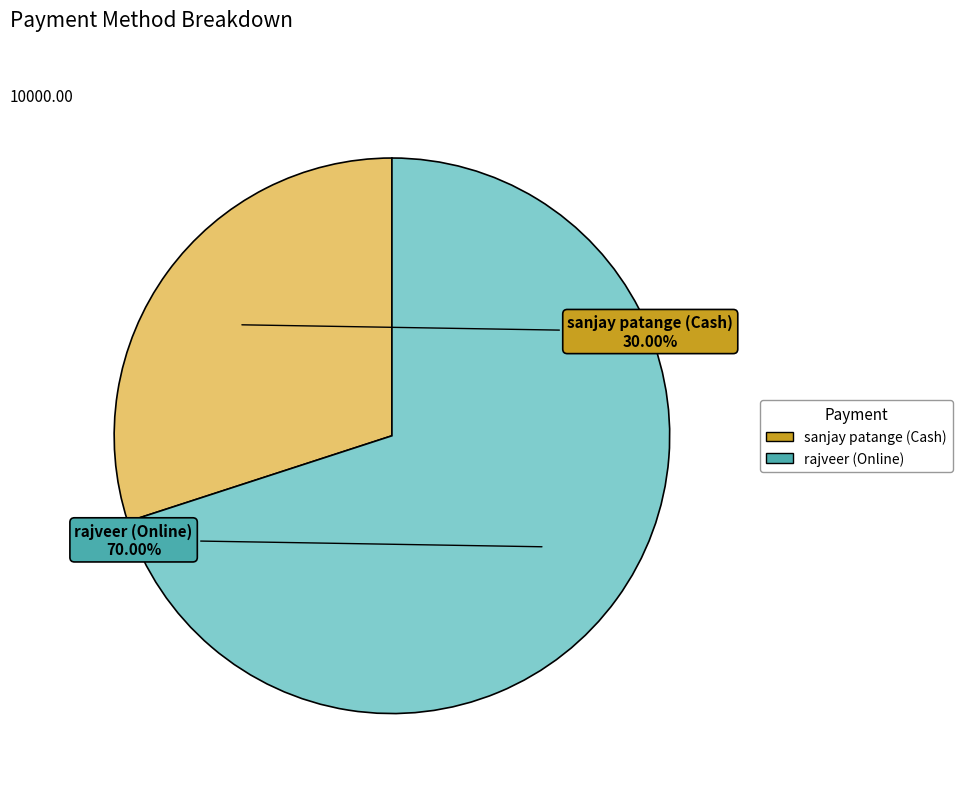

The sanjay patange (Cash) slice represents 35% of the pie. True or false?

False